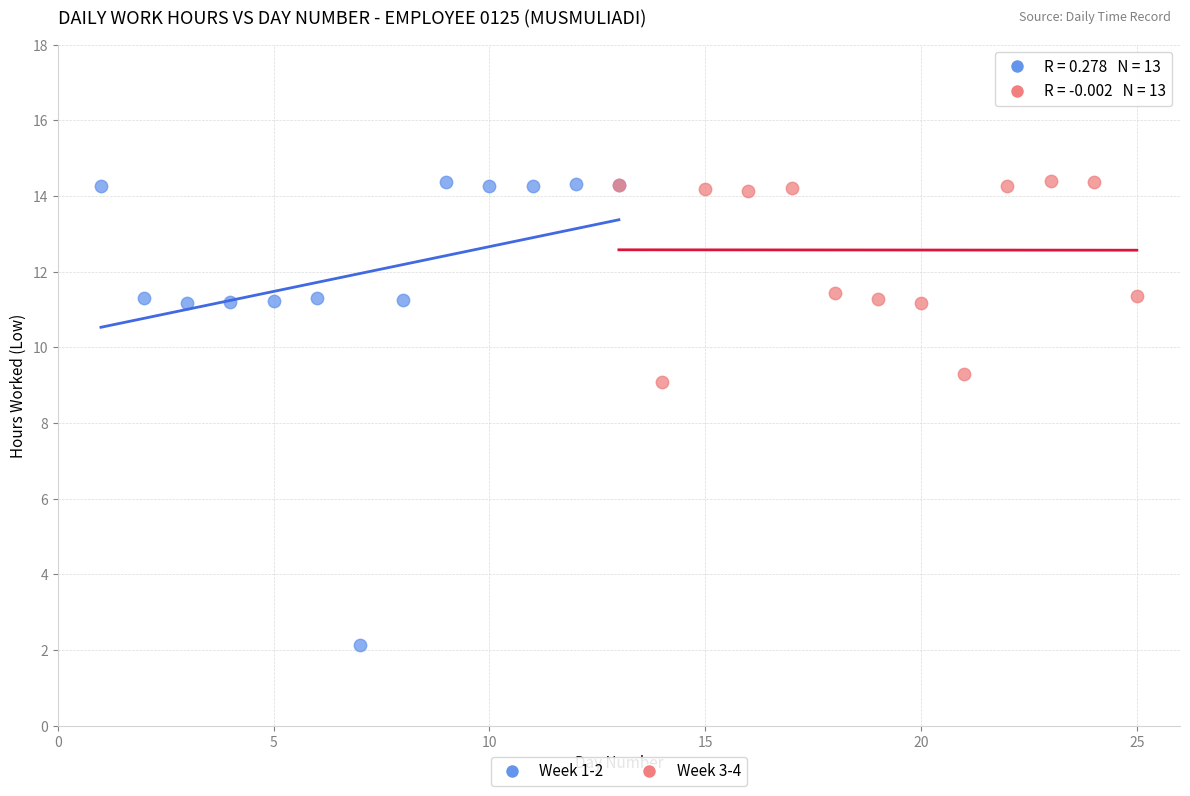

Which series has the widest spread of Y values?

Week 1-2